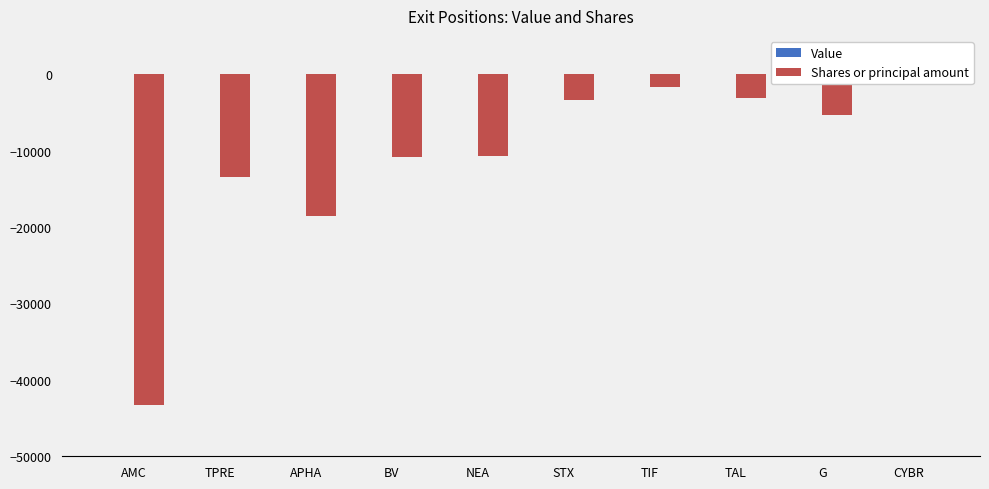

Between NEA and TPRE, which is larger?

NEA